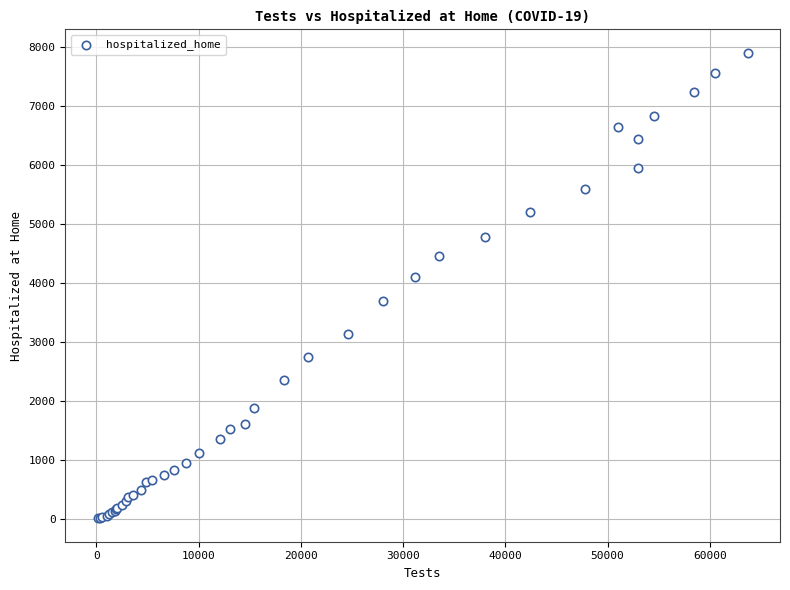

What Y value in the scatter plot is closest to 3952?

4098